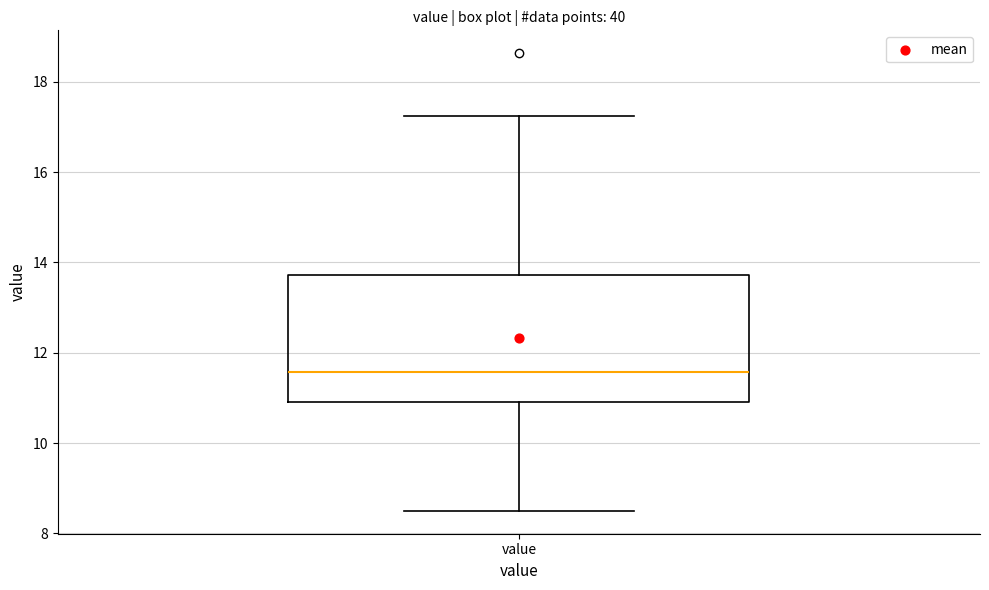

Where does the median line of the box for value sit on the y-axis? The values are not printed on the chart, so give them approximately, as read against the axis.

11.6